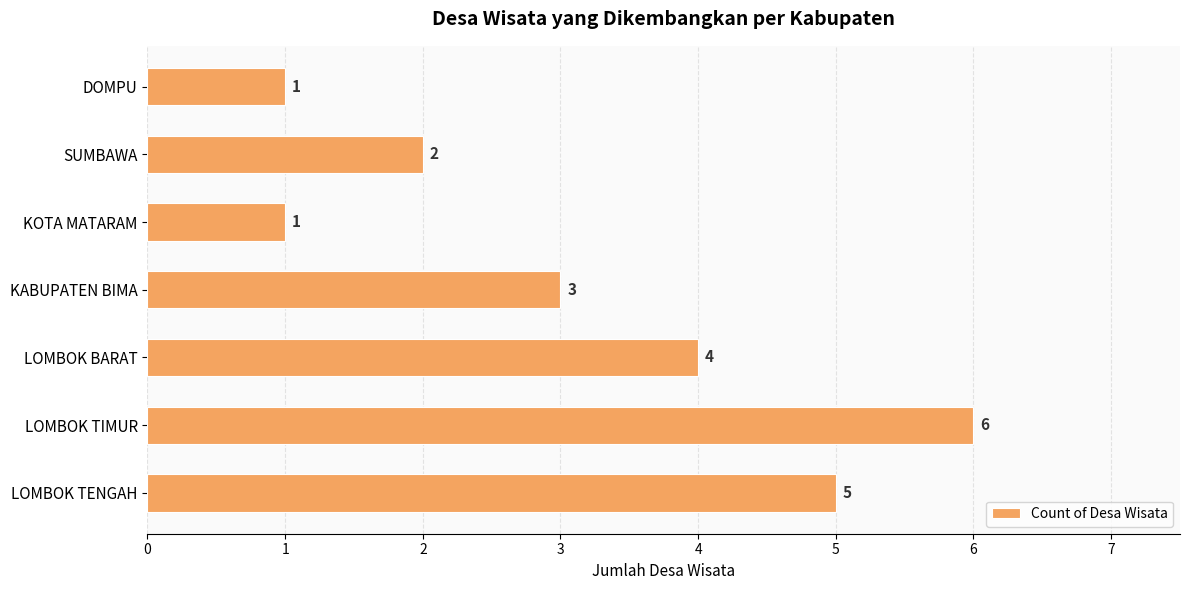

Reading bottom to top, what are all the values shown in this chart?

5	6	4	3	1	2	1